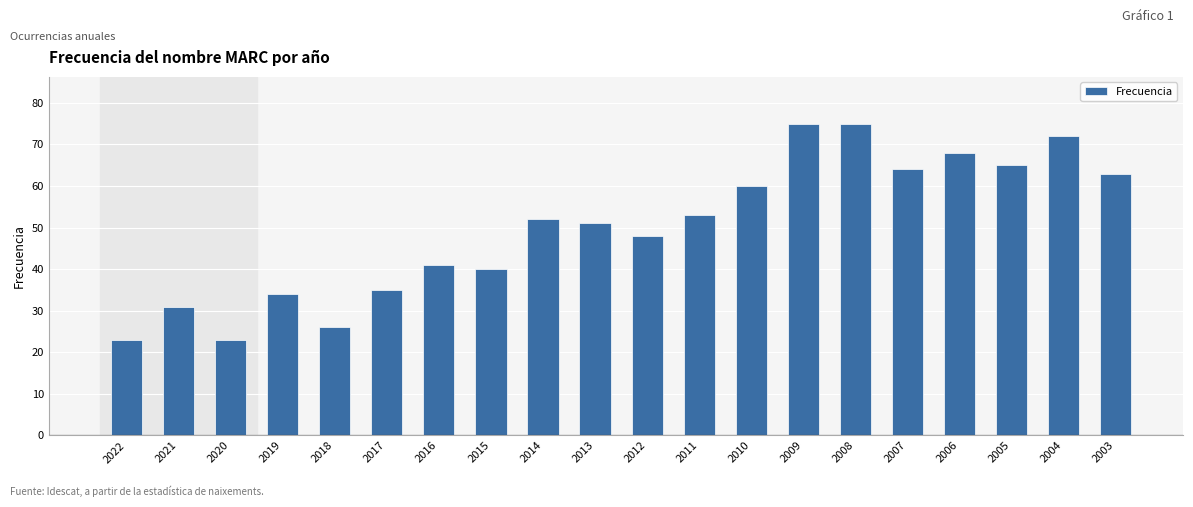

Which has a higher value, 2011 or 2017?

2011